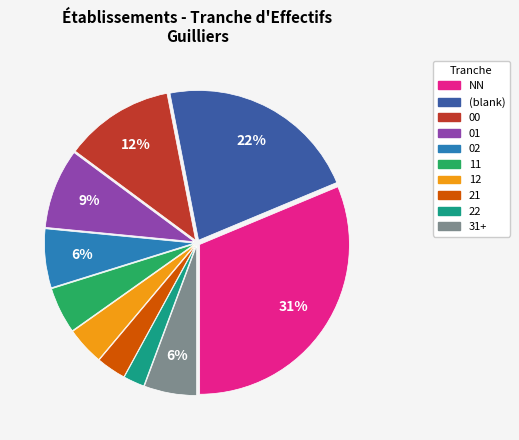

Is there a majority slice in this chart?

No